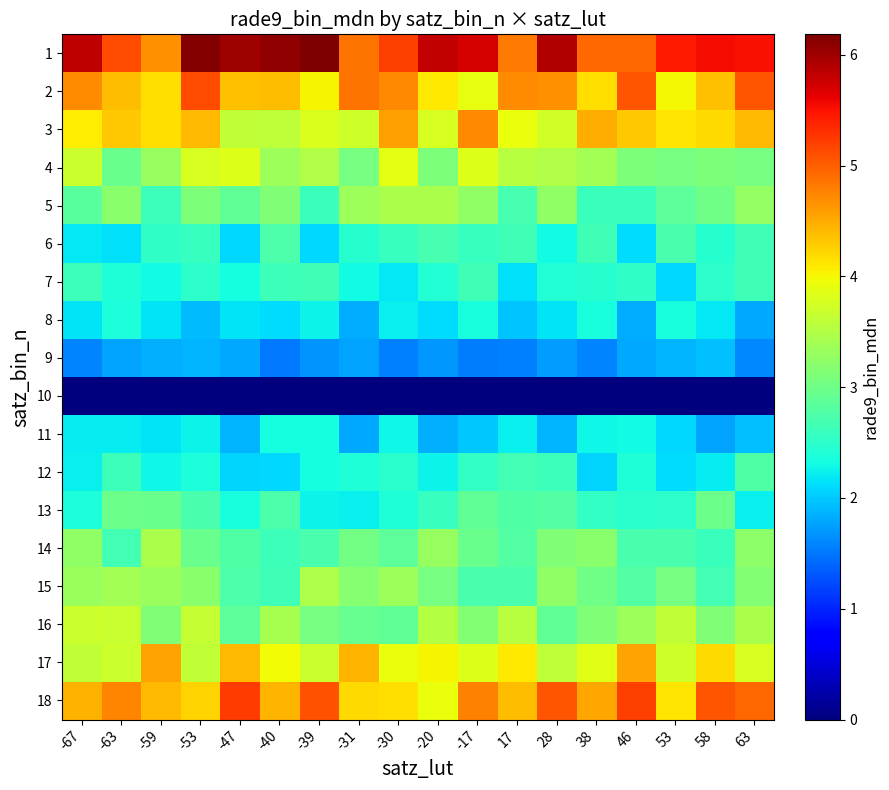

Rank the series by their maximum value, from highest to lowest.

1, 18, 2, 3, 17, 4, 16, 15, 5, 14, 13, 12, 6, 7, 8, 11, 9, 10